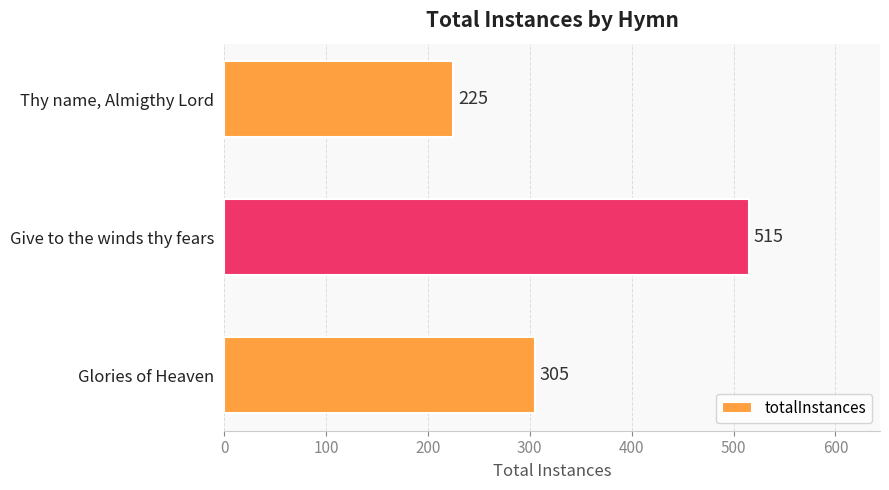

How many values are below 305?

1